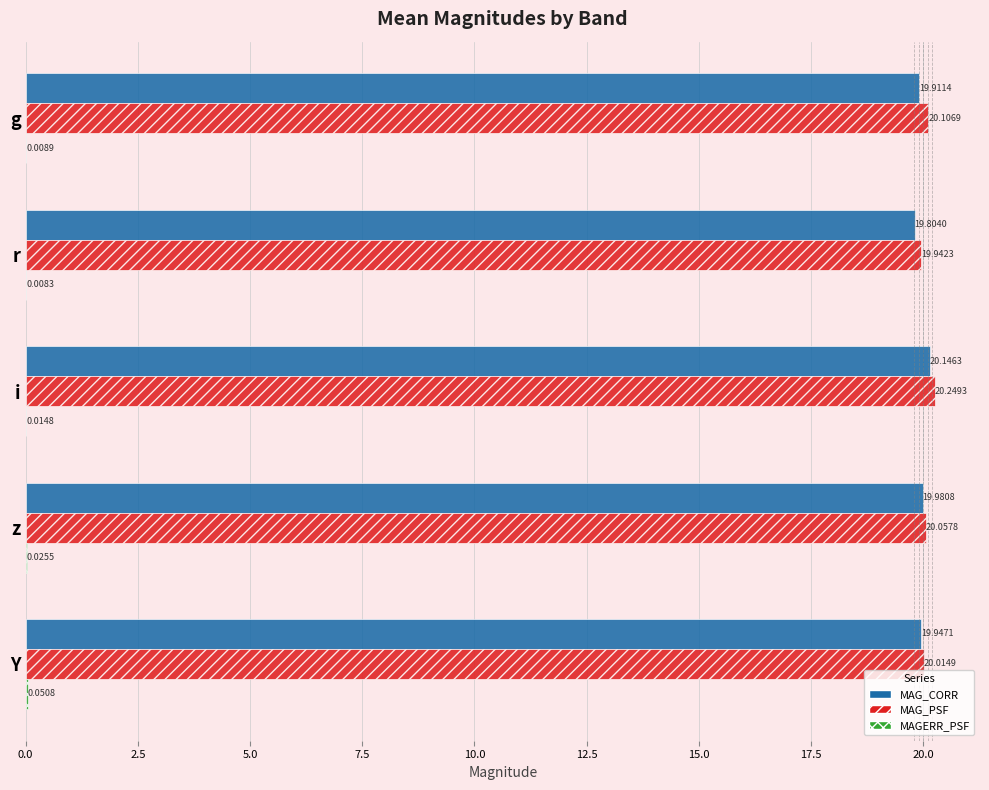

How many distinct data groups are displayed?

3